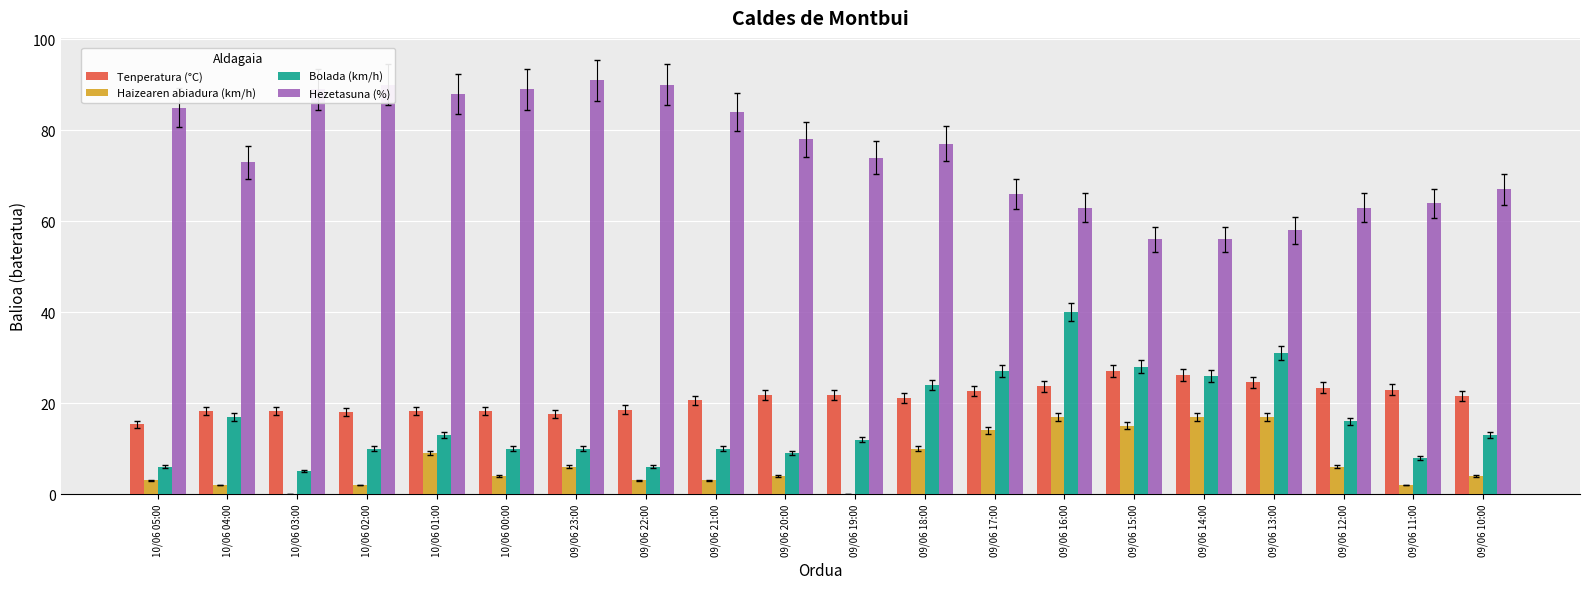

Between 10/06 02:00 and 09/06 20:00, which series saw the biggest shift?

Hezetasuna (%)